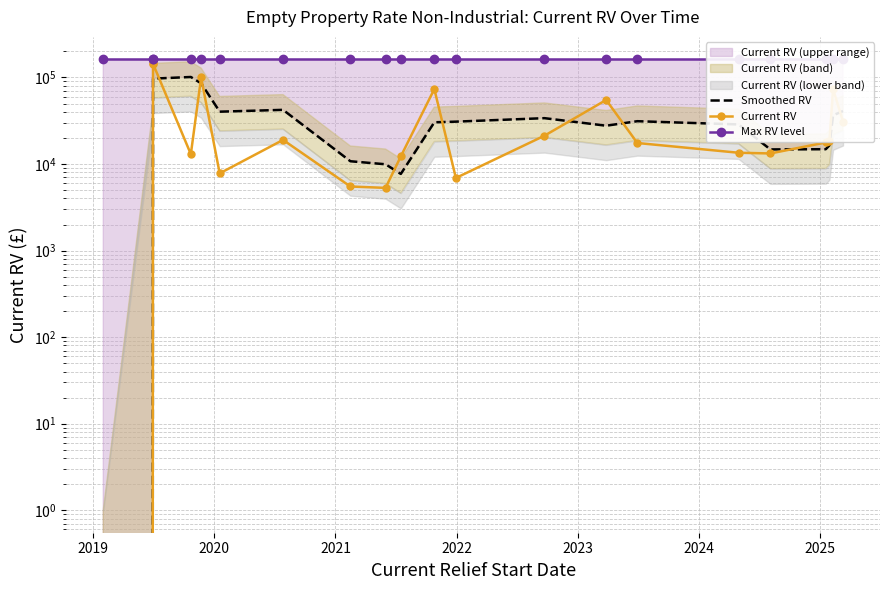

What is the average value of the Max RV level series?

161700.0